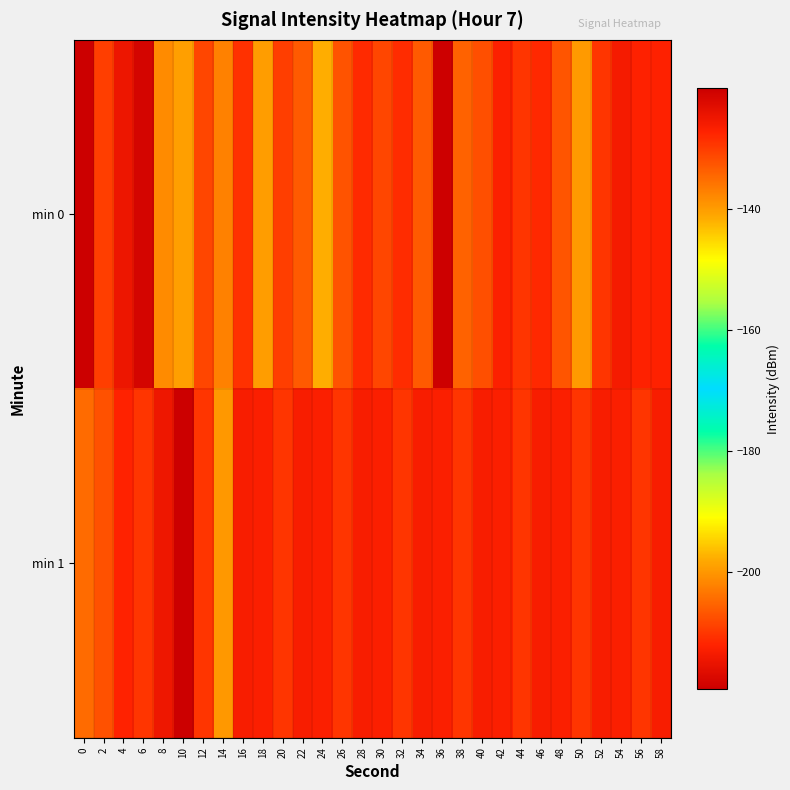

What is the total value across all series at 28?

-254.5